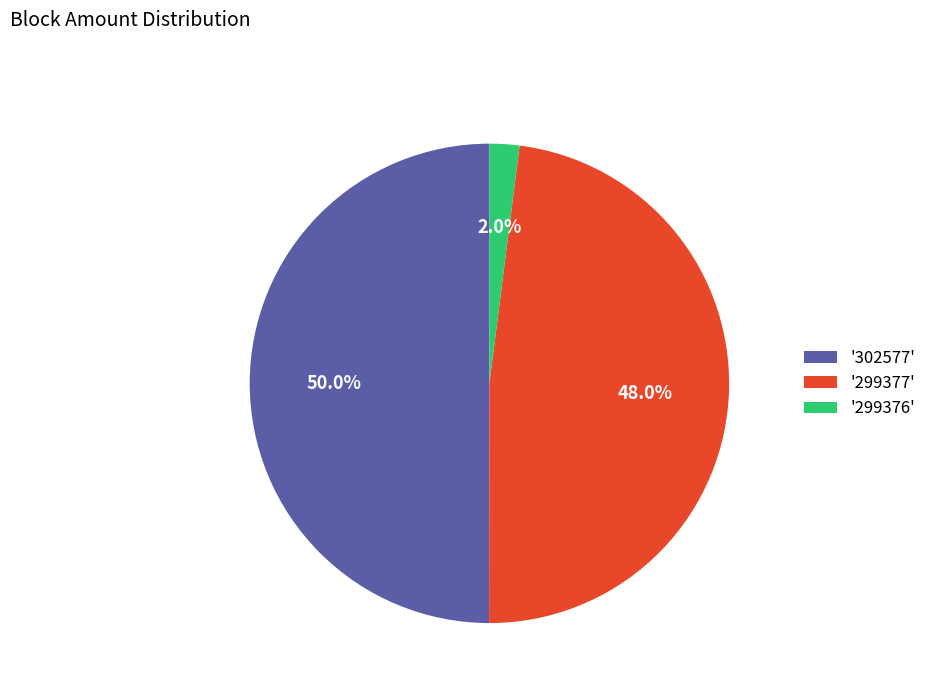

Is the sum of '299376' and '302577' greater than half?

Yes